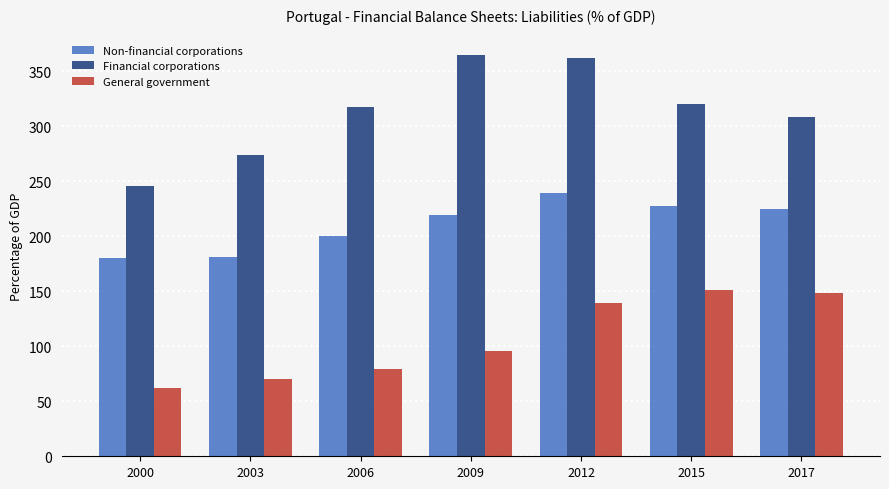

What is the greatest value displayed?

364.9